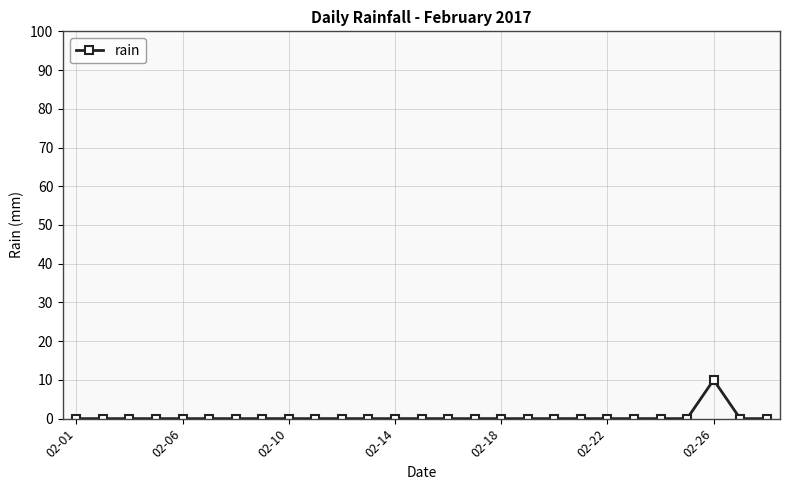

What is the sum of all values?

10